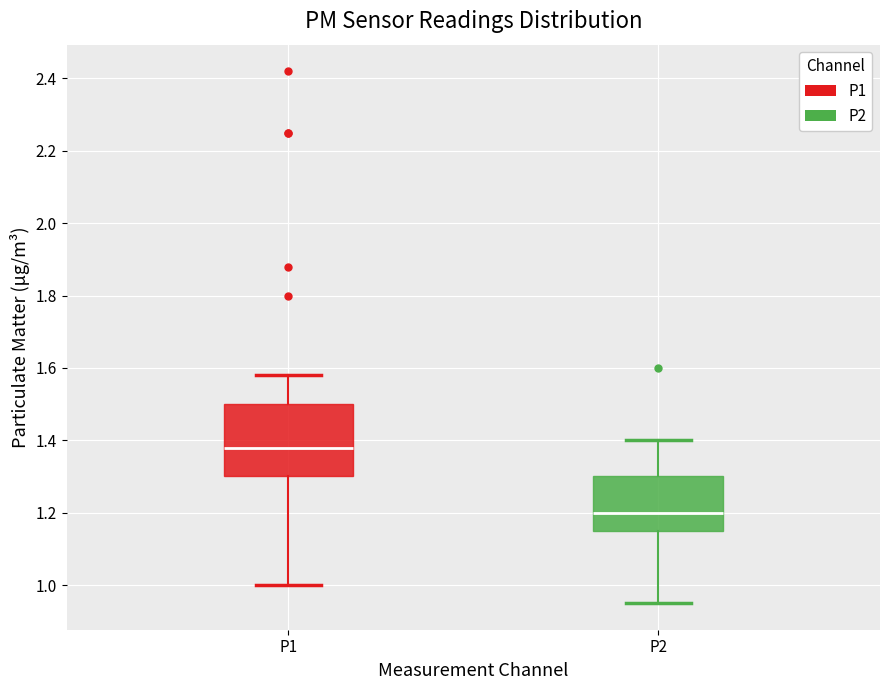

Where does the median line of the box for P1 sit on the y-axis? The values are not printed on the chart, so give them approximately, as read against the axis.

1.38